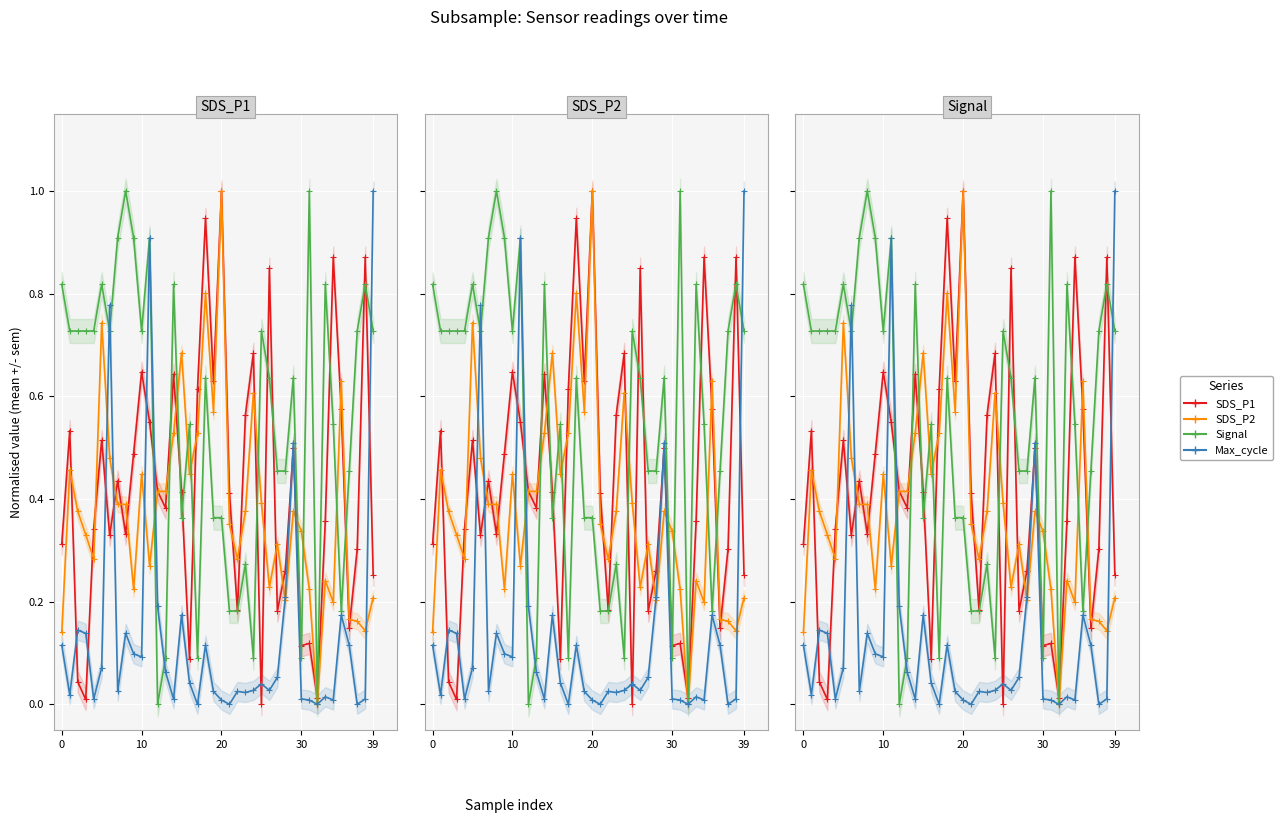

The value of Signal at 24 is 0.0. True or false?

False